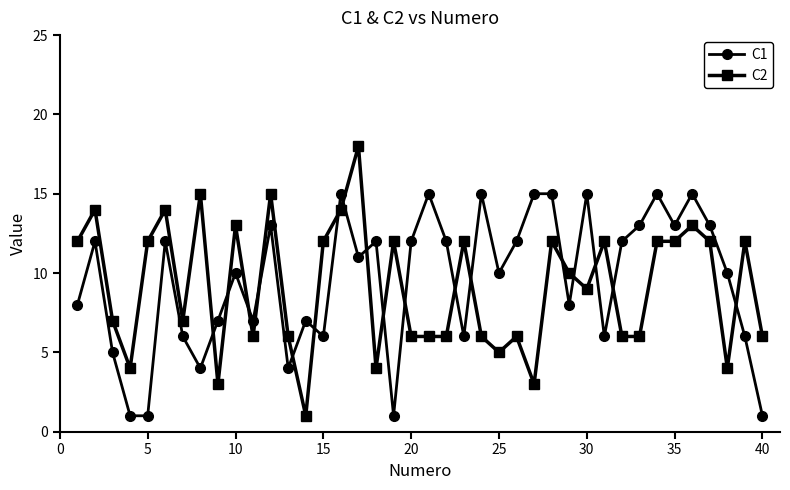

What is the sum of all C2 values?

365